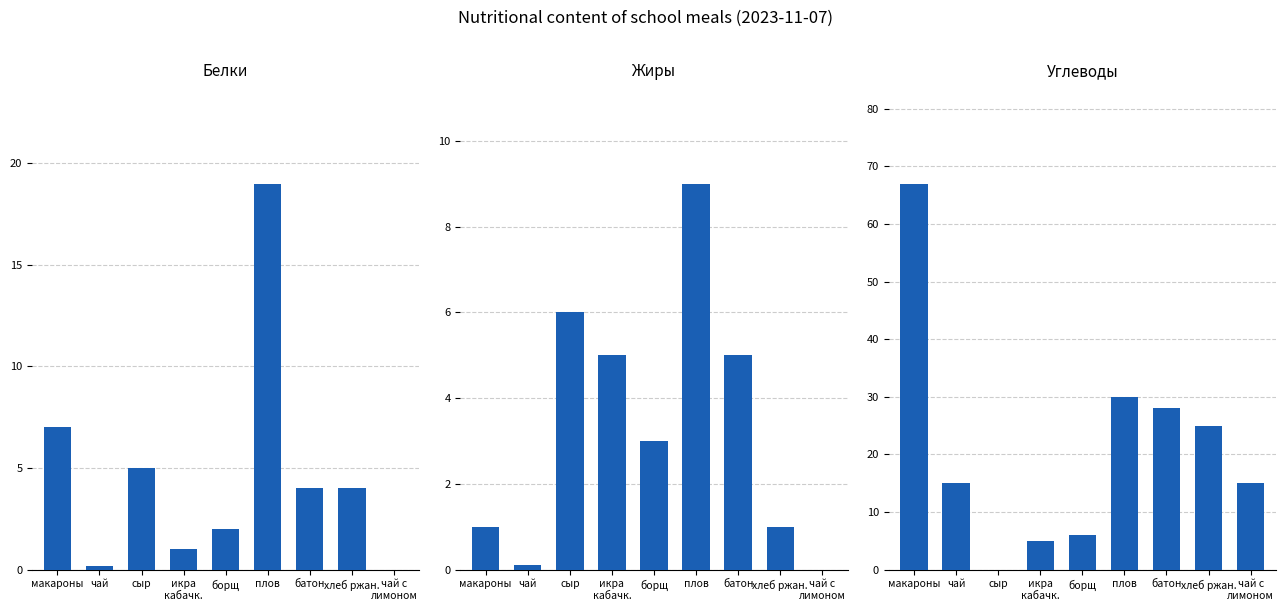

Count the number of data series in this chart.

3